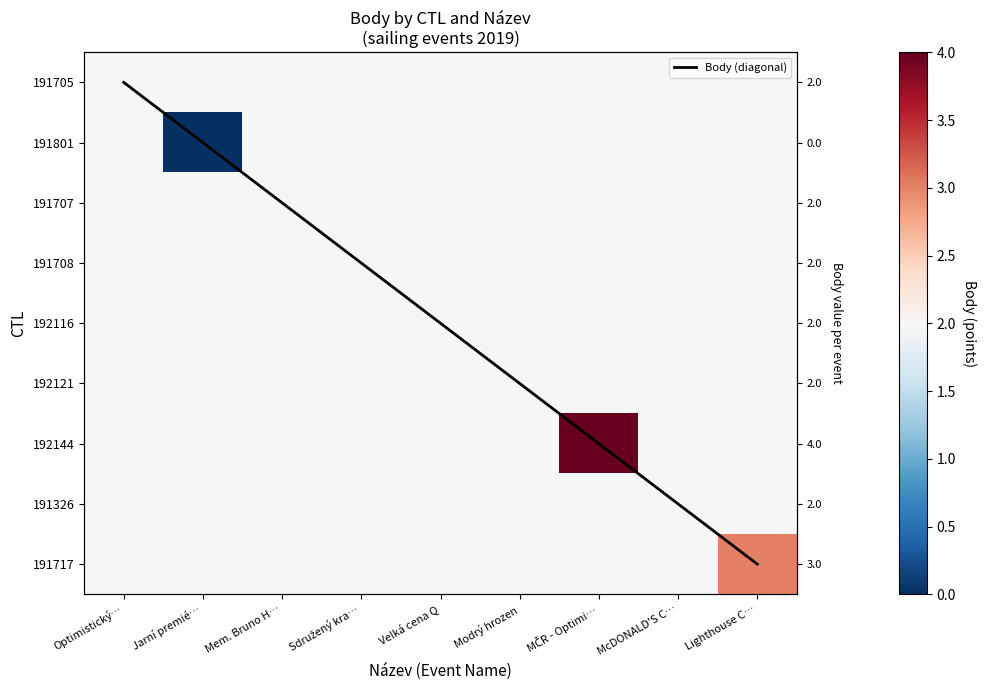

Where does the Body (diagonal) series first go above 4?

Modrý hrozen